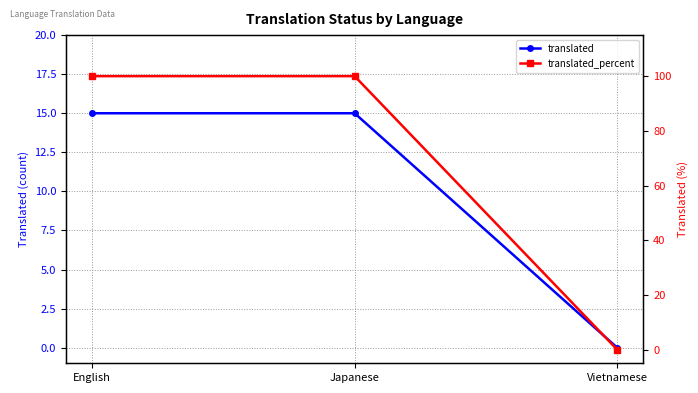

At which category is the sum across all series the highest?

English